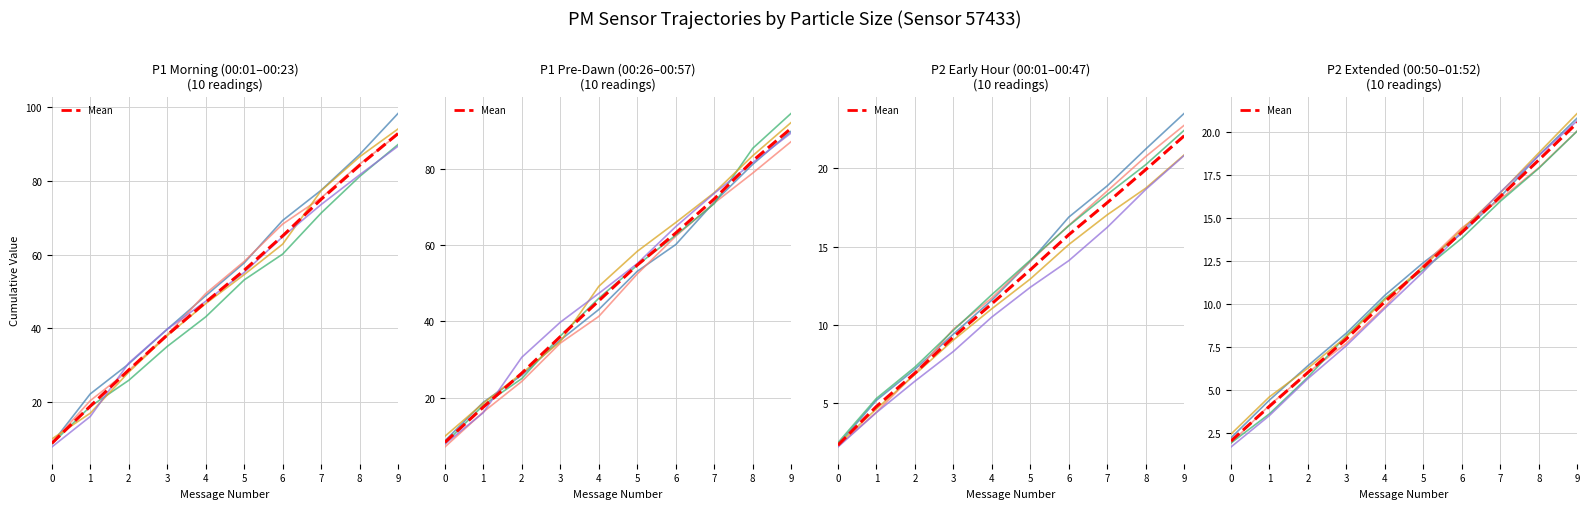

Between 3 and 9, which is larger?

9